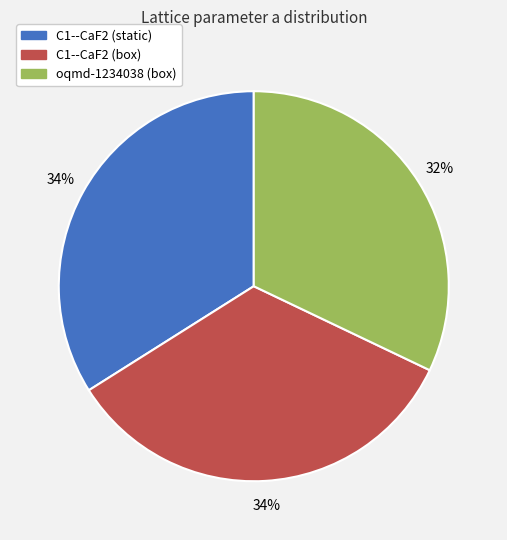

Which category has the smallest portion of the pie?

oqmd-1234038 (box)